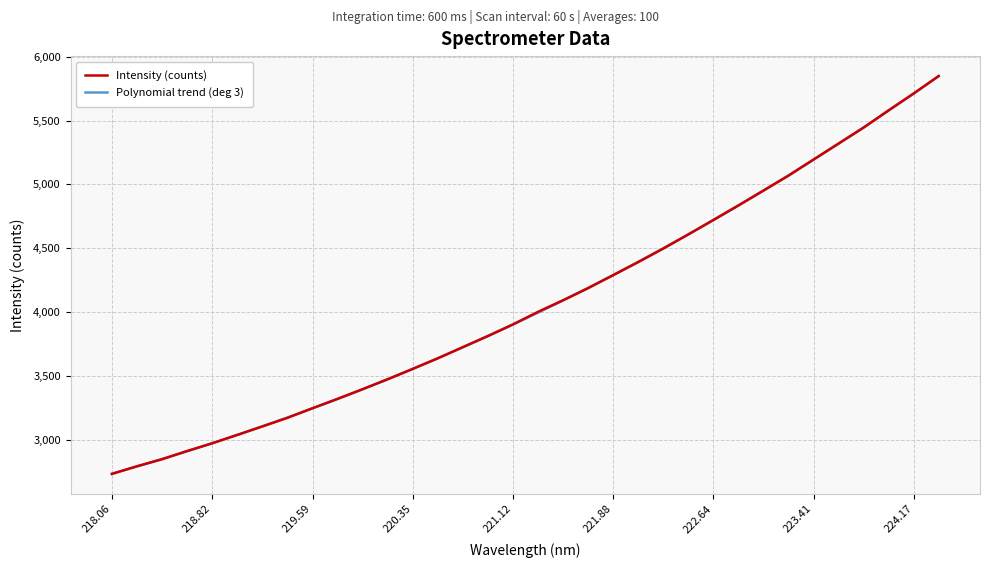

What is the difference between the maximum and second lowest values in the Polynomial trend (deg 3) series?

3059.1